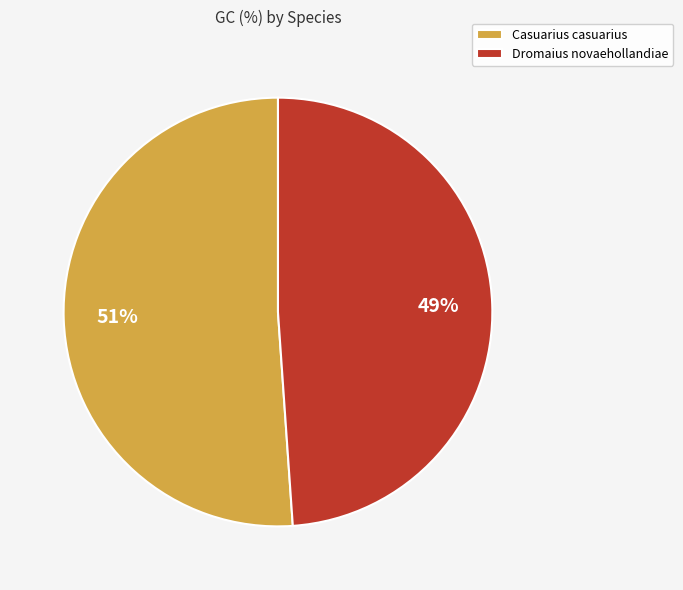

To the nearest percent, what is the difference between the largest and smallest slice percentages?

2%